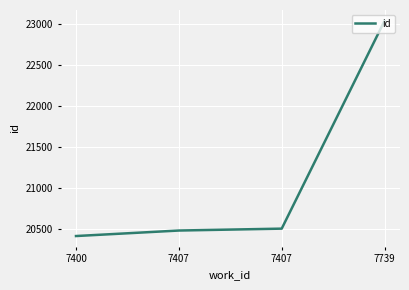

The value at 7407 is 6421. True or false?

False